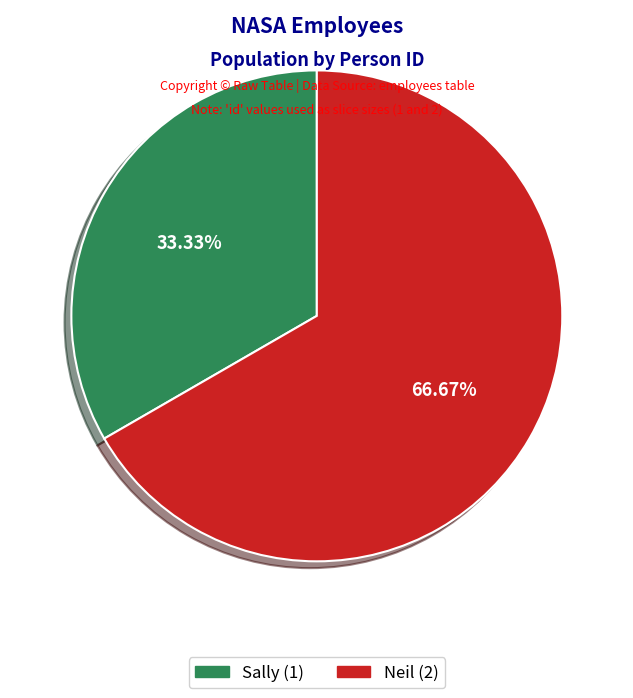

To the nearest percent, what portion does Sally represent?

33%